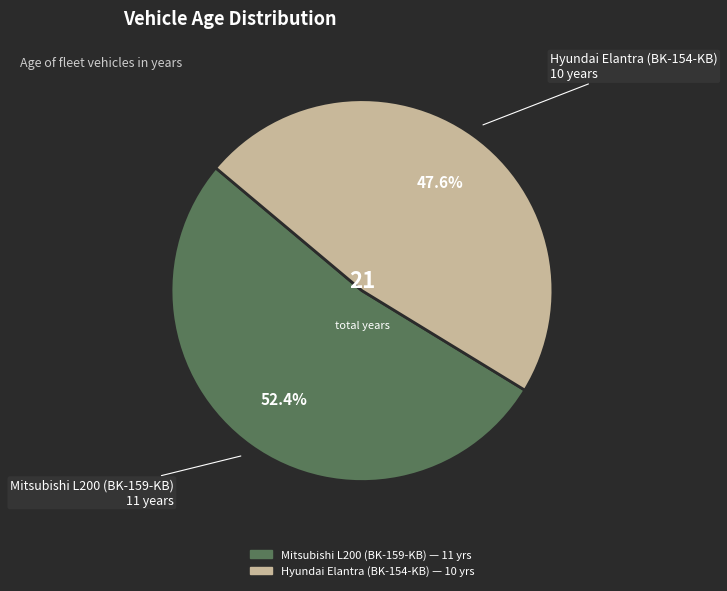

What is the ratio of the value at Hyundai Elantra (BK-154-KB) to the value at Mitsubishi L200 (BK-159-KB)?

0.9